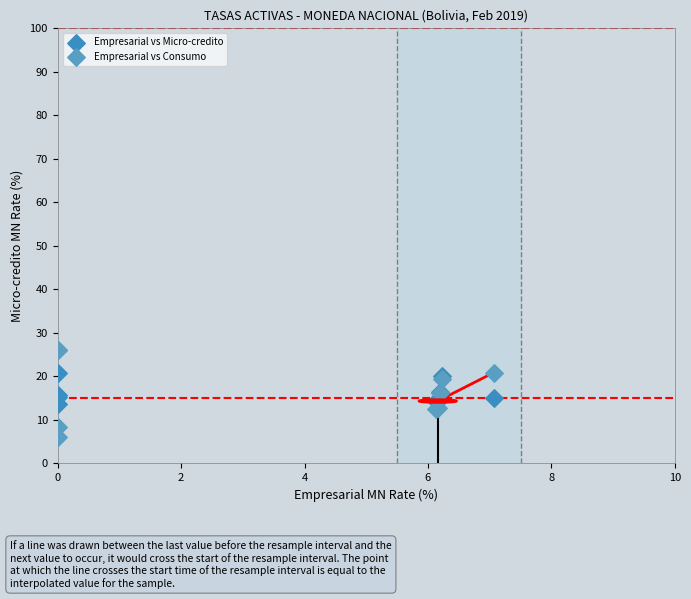

Which series reaches the minimum Y coordinate?

Empresarial vs Consumo